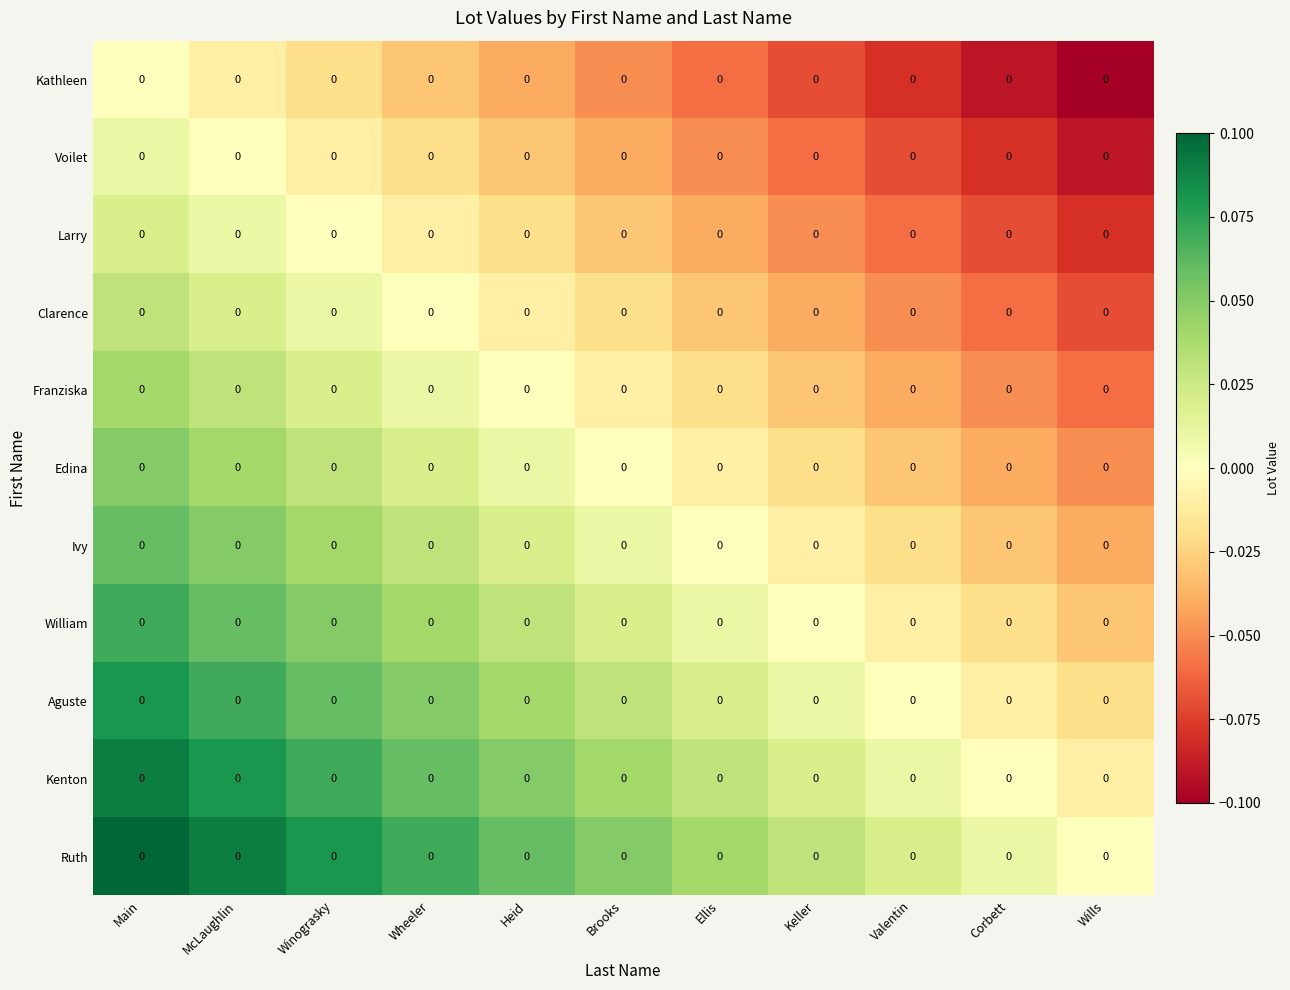

How many values in the William series exceed 0?

7